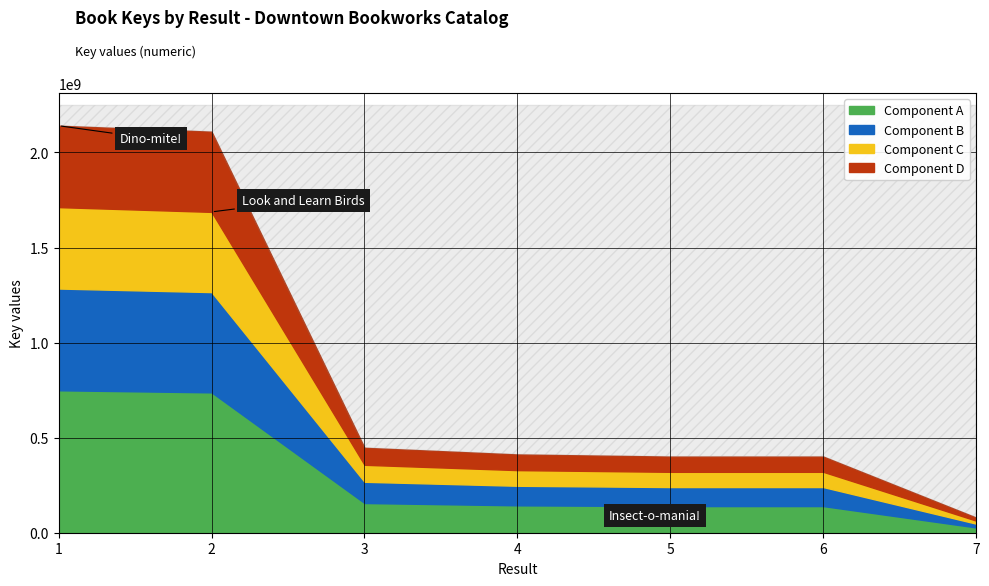

Reading left to right, what are all the values shown in this chart?

2140567496	2109223815	446588520	411604729	400386132	400385526	79472058